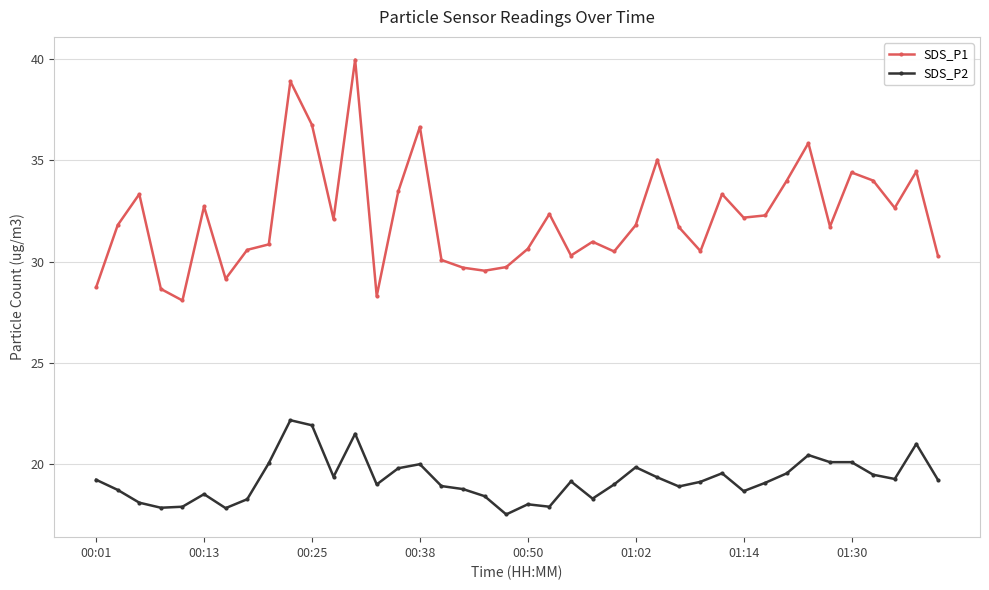

How many categories are shown in the chart?

40